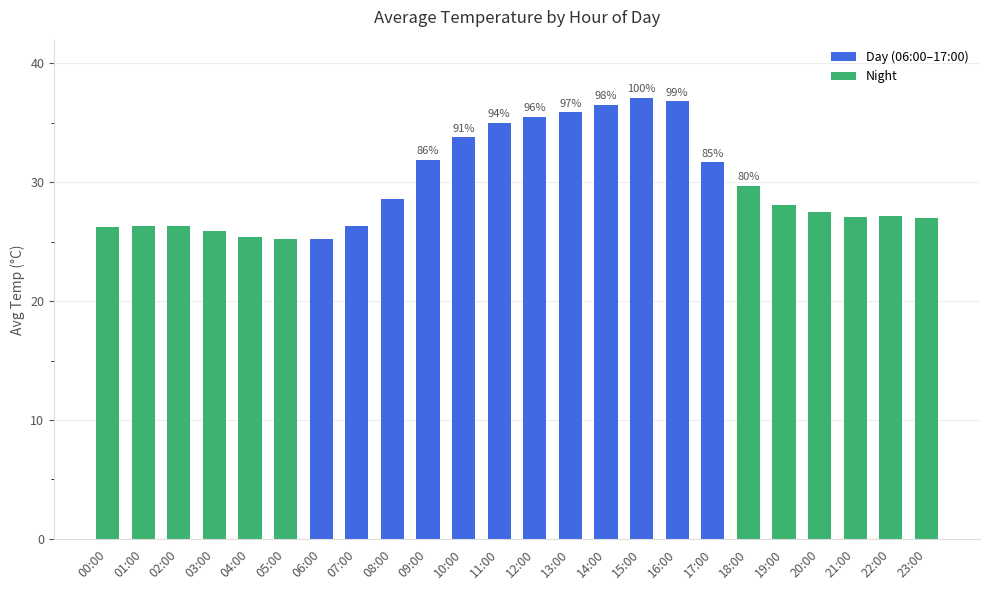

What is the maximum value shown in the chart?

37.1